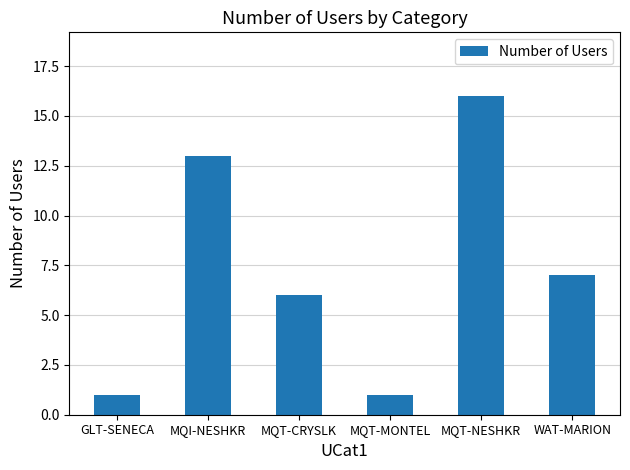

What is the ratio of the value at MQI-NESHKR to the value at GLT-SENECA?

13.0